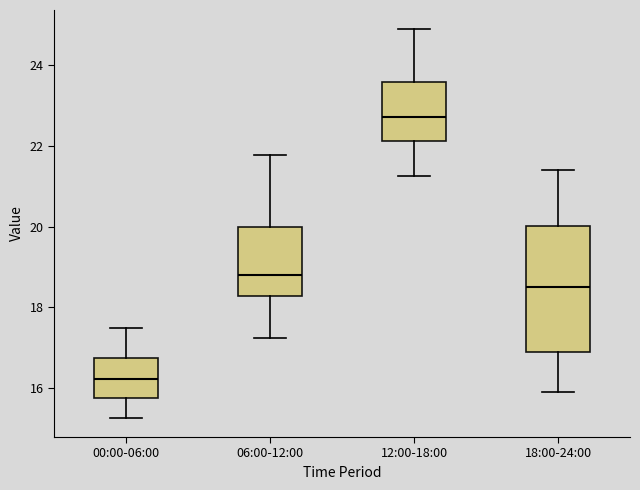

Where is the upper edge of the box for 00:00-06:00 on the y-axis? The values are not printed on the chart, so give them approximately, as read against the axis.

16.8